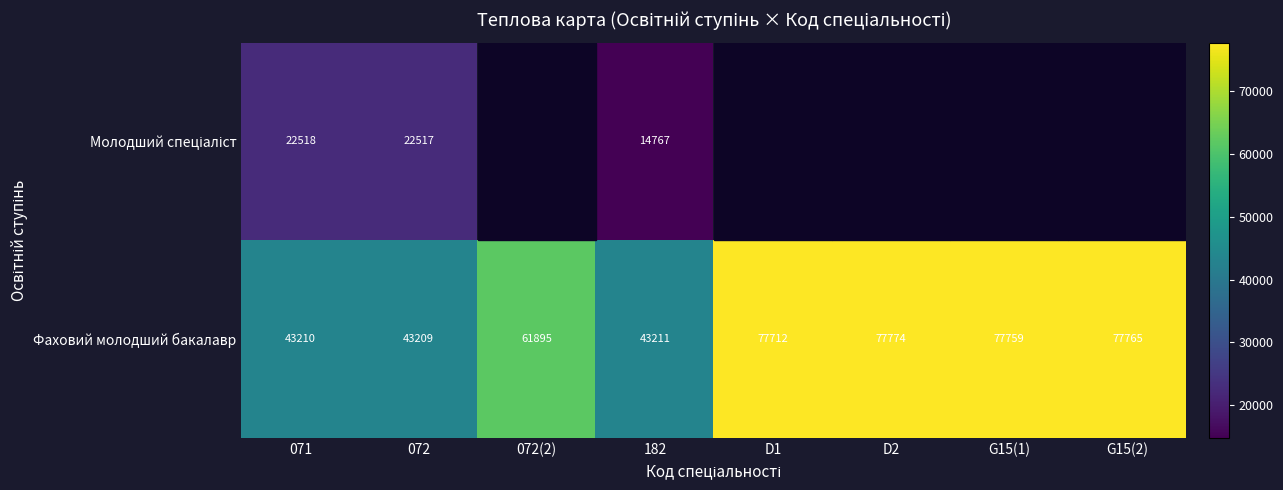

What is the difference between the Фаховий молодший бакалавр values at D2 and 182?

34563